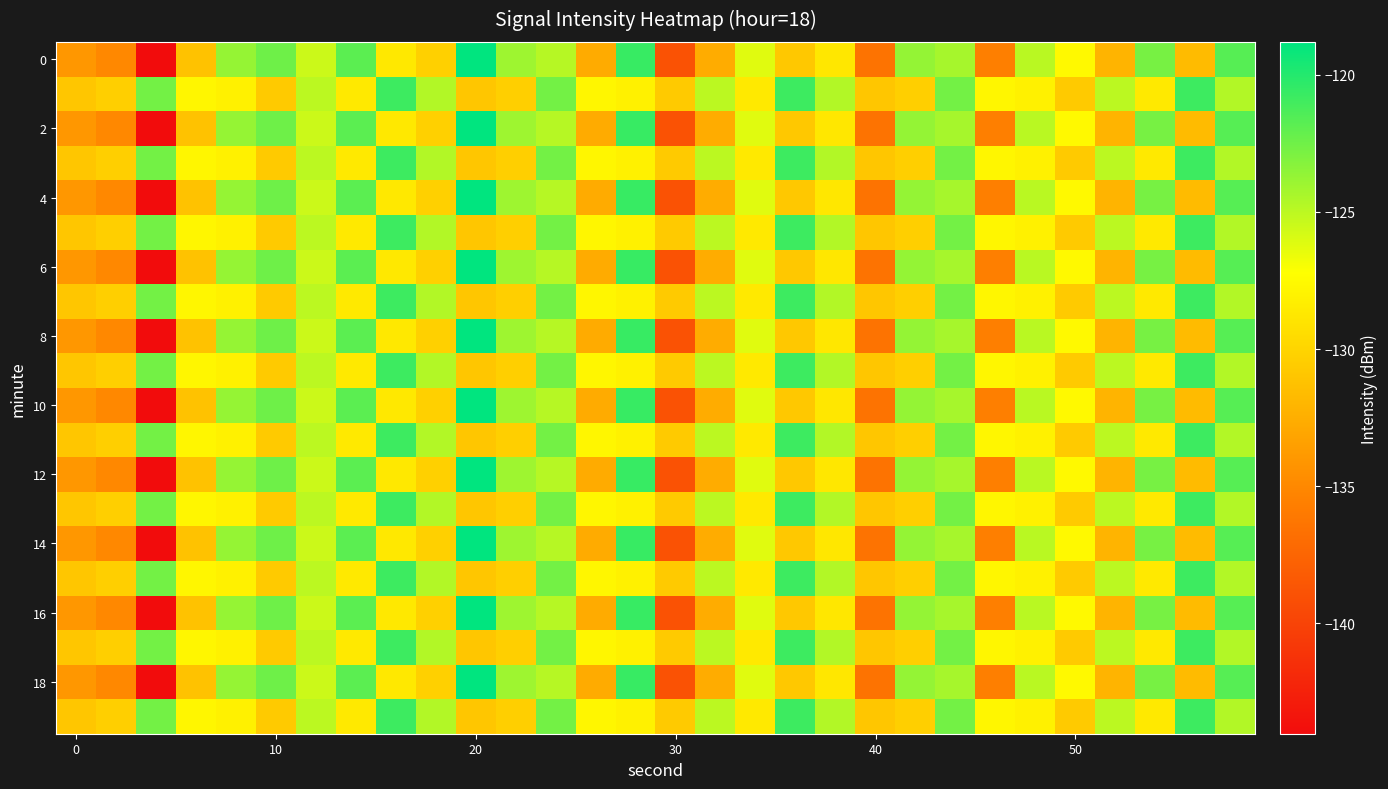

What is the greatest value displayed?

-118.8